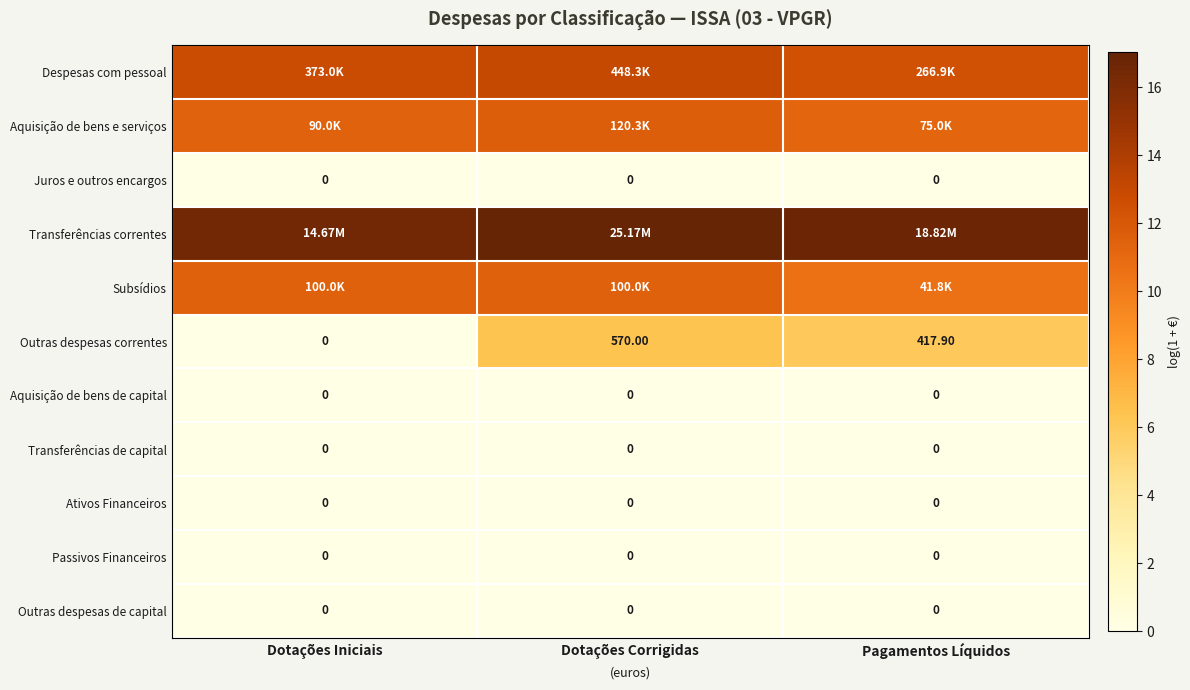

What is the total value across all series at Dotações Corrigidas?

59.6